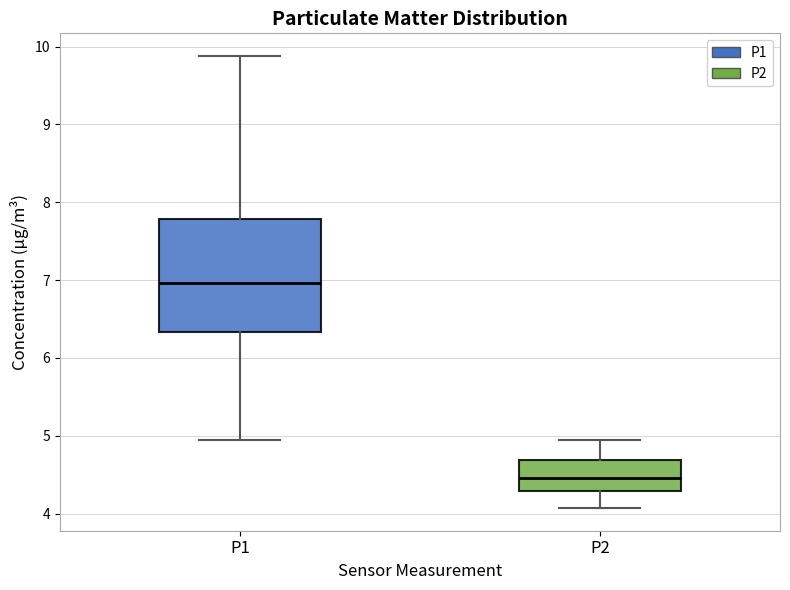

Reading left to right, transcribe this box plot: for each box, give where its median line is, the range the box spans, and where its two whiskers end, as read against the y-axis. The values are not printed on the chart, so give them approximately, as read against the axis.

P1: median 7.0, box 6.3 to 7.8, whiskers 5.0 to 9.9
P2: median 4.5, box 4.3 to 4.7, whiskers 4.1 to 5.0